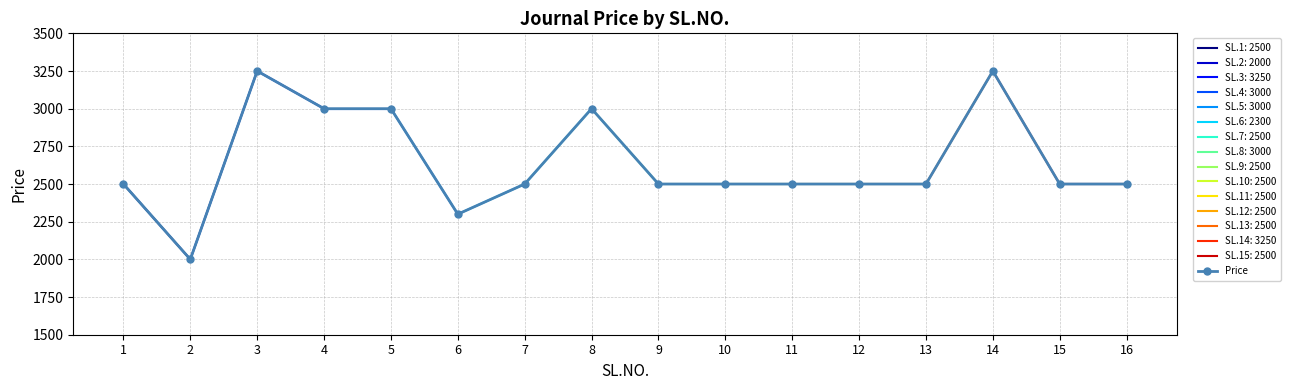

At which label is the value closest to 2625?

1